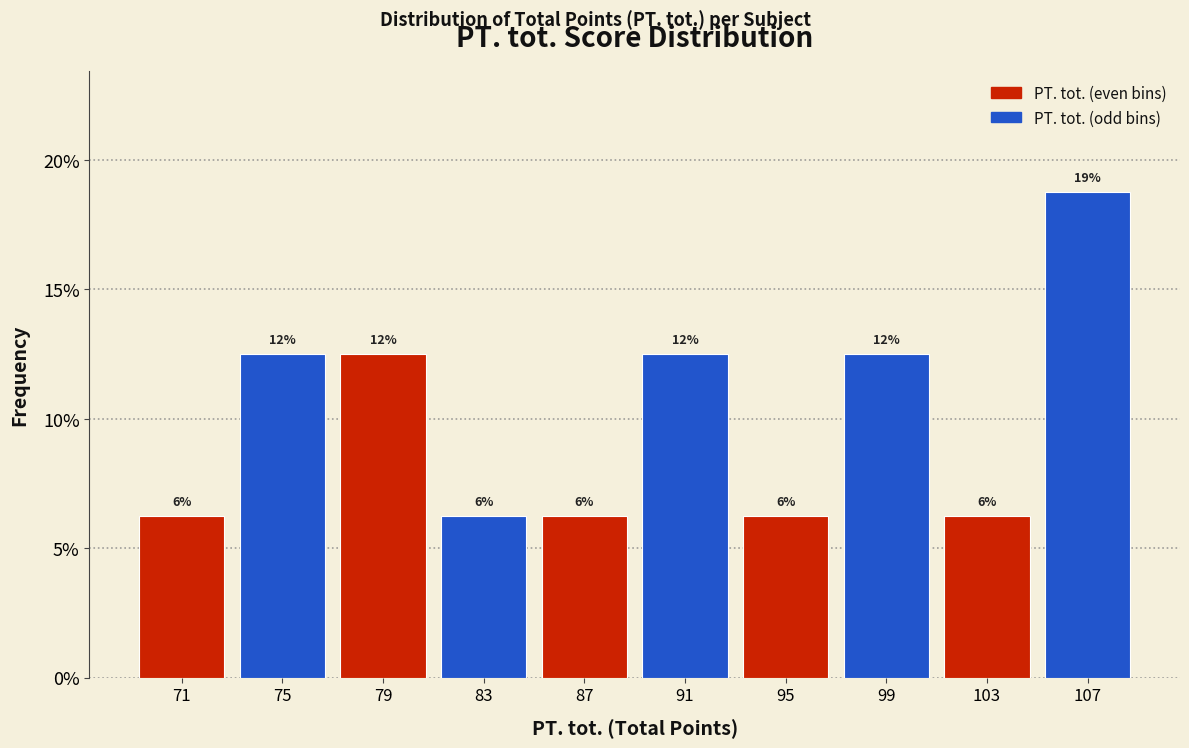

Does the chart contain any negative values?

No